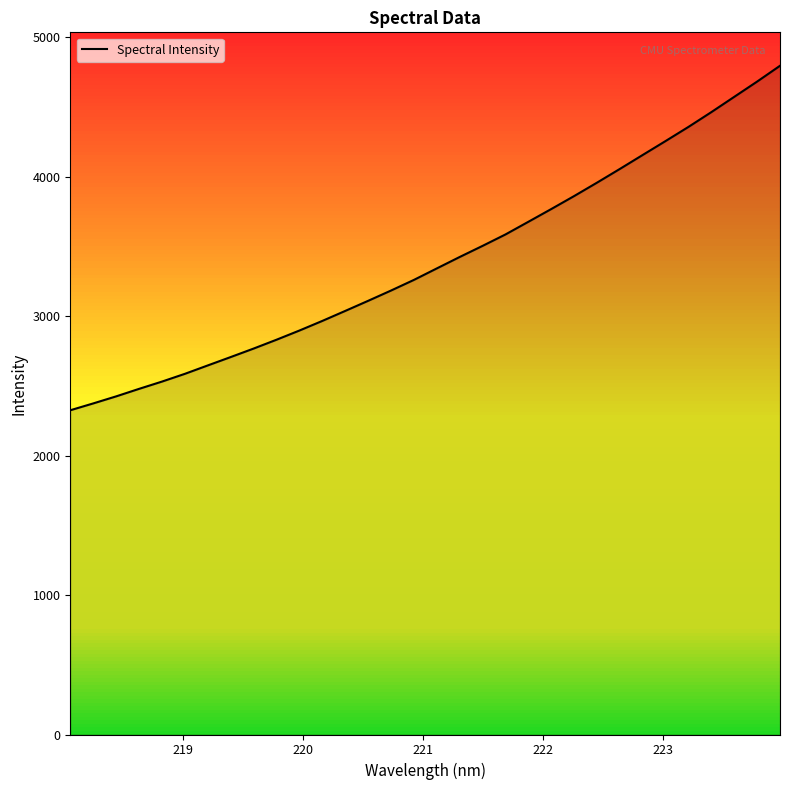

What is the difference between the maximum and minimum values?

2469.7